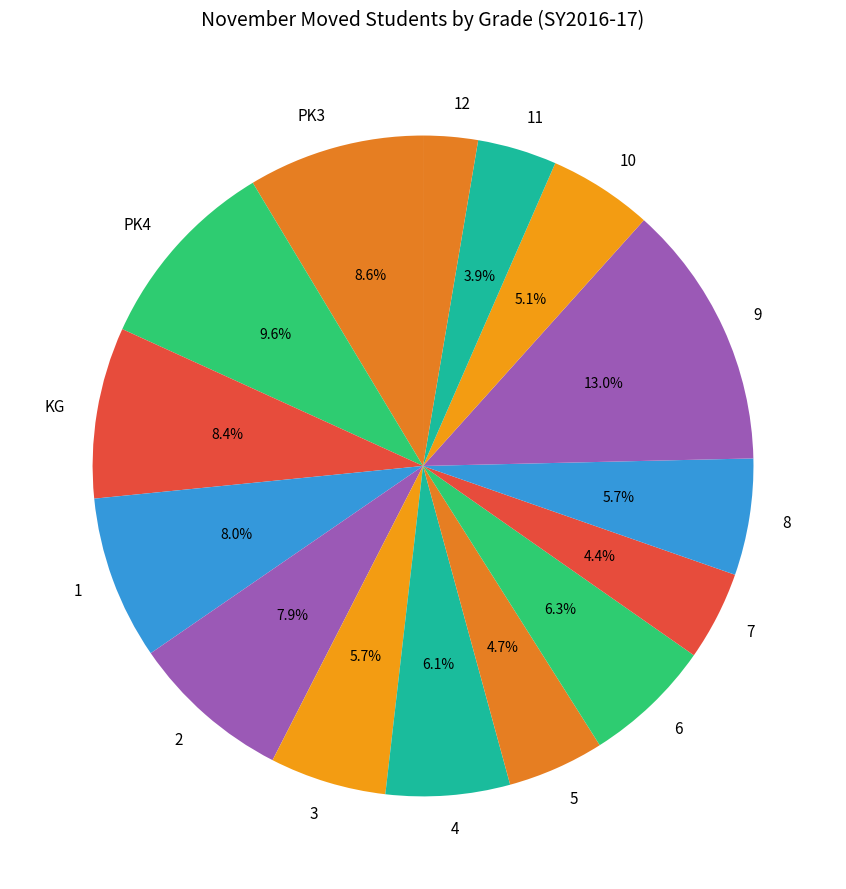

Approximately how many times larger is the value at 11 compared to 3?

0.7